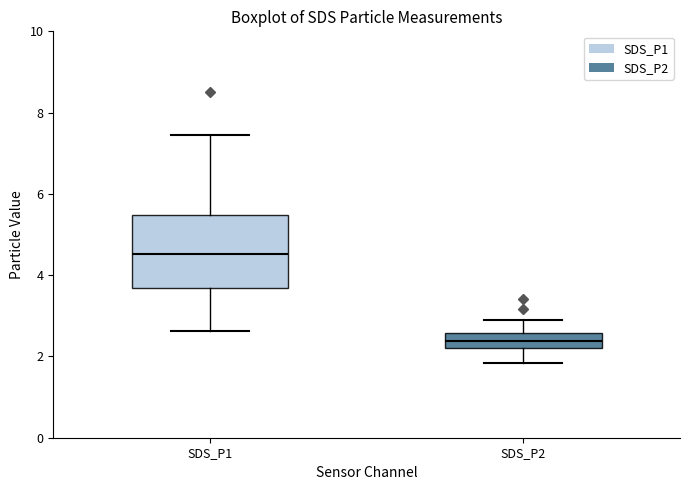

Reading left to right, read every box against the y-axis: the position of its median line, the range the box covers, and the ends of its whiskers. The values are not printed on the chart, so give them approximately, as read against the axis.

SDS_P1: median 4.6, box 3.6 to 5.4, whiskers 2.6 to 7.4
SDS_P2: median 2.4, box 2.2 to 2.6, whiskers 1.8 to 3.0